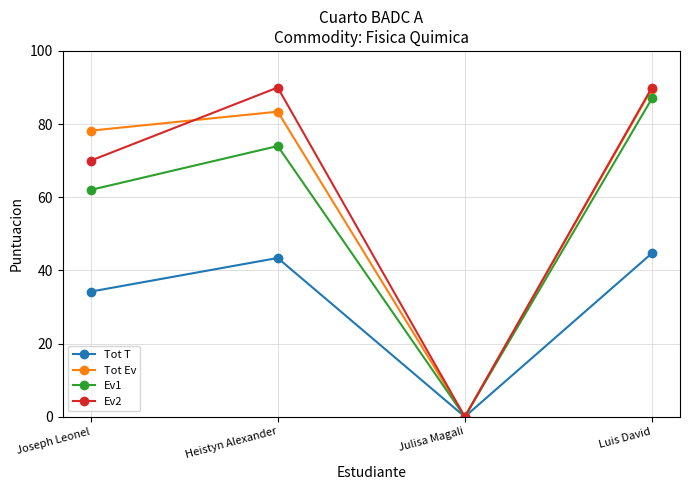

Is it true that Ev1 equals 41.9 at Luis David?

False